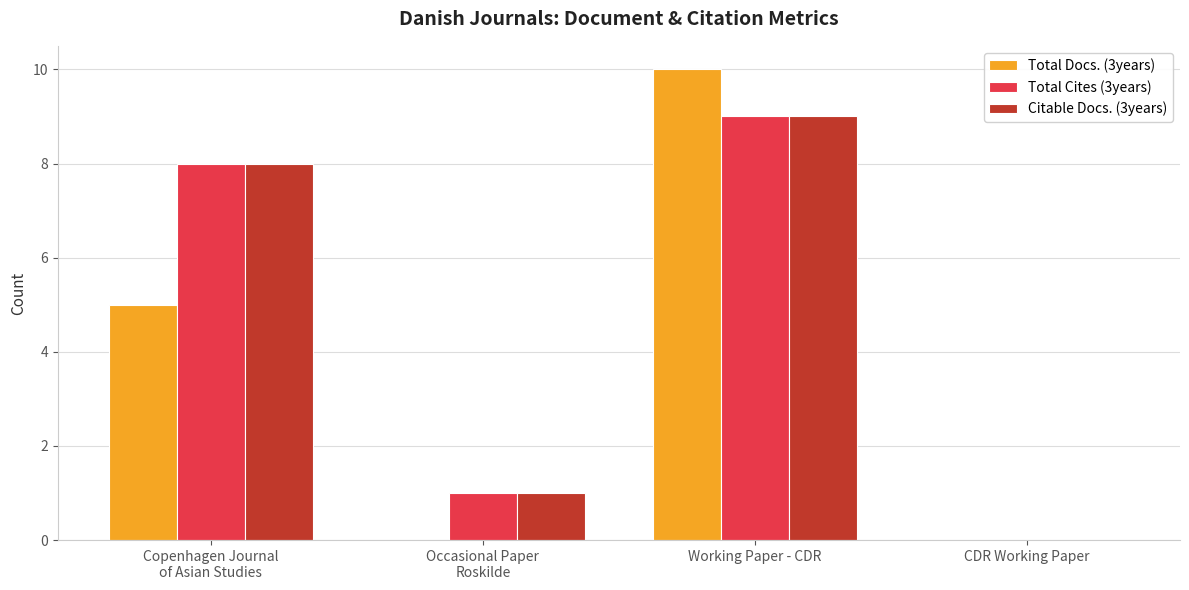

Which series has the largest range (max minus min)?

Total Docs. (3years)